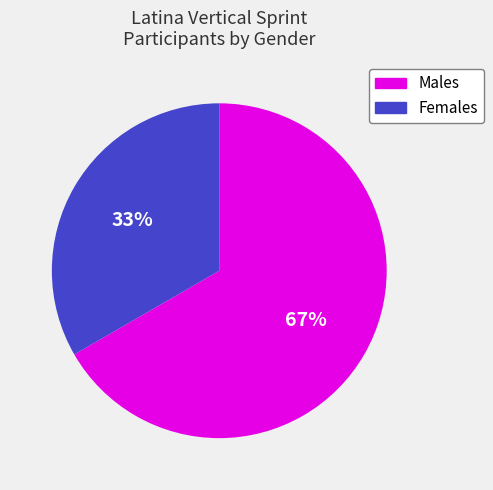

Is there a majority slice in this chart?

Yes